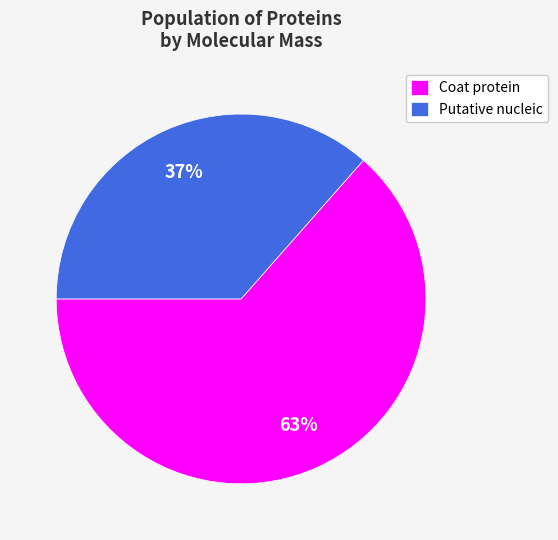

True or false: Coat protein accounts for 78% of the total.

False